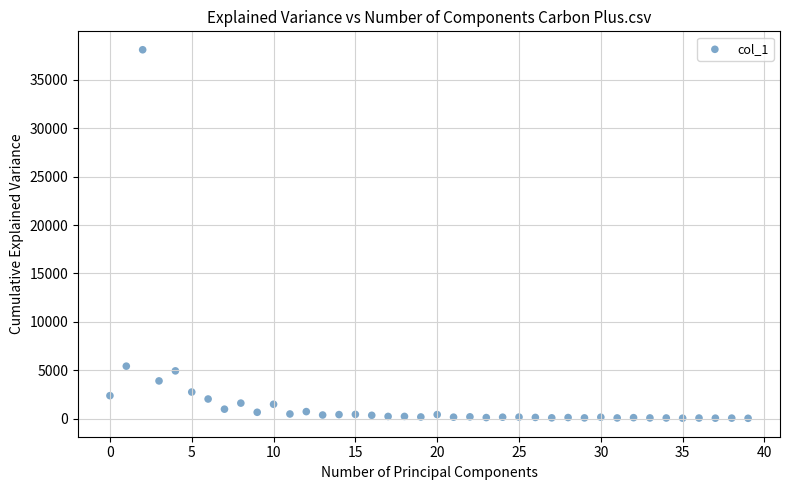

What Y value in the scatter plot is closest to 19069?

5428